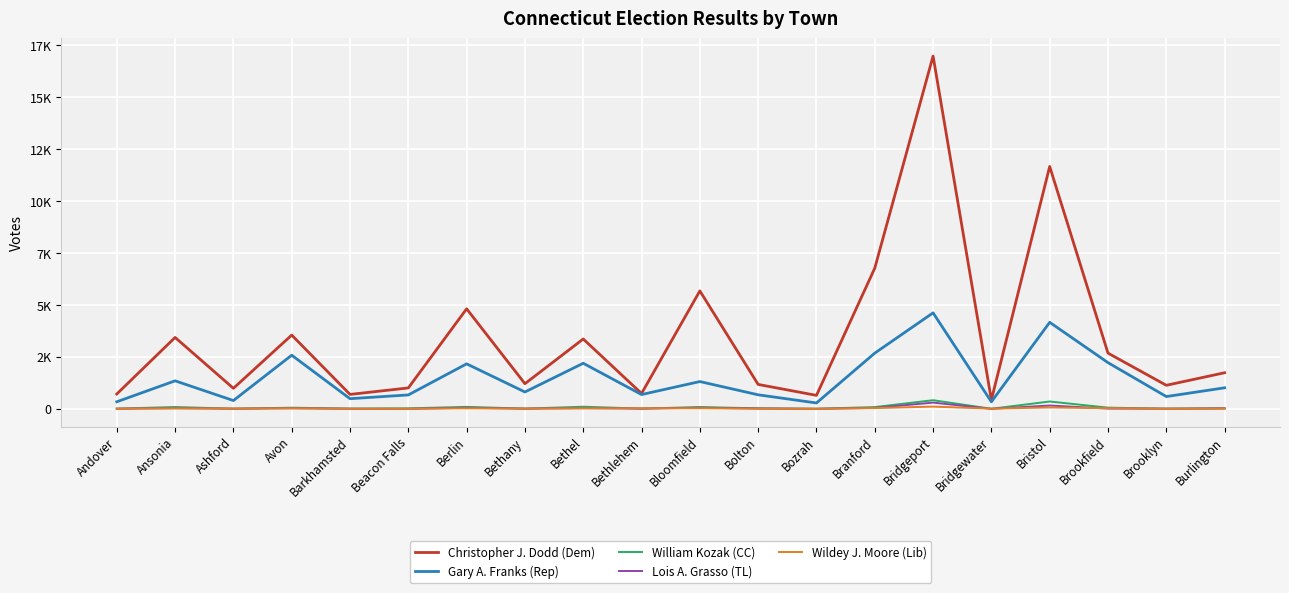

What is the sum of all Wildey J. Moore (Lib) values?

524